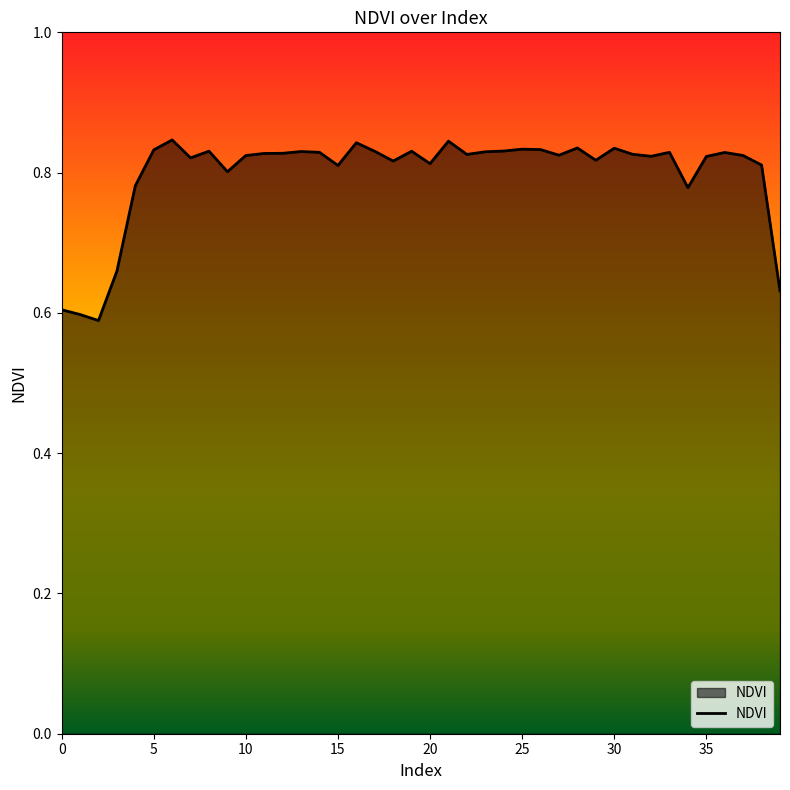

What is the difference between the maximum and minimum values?

0.3